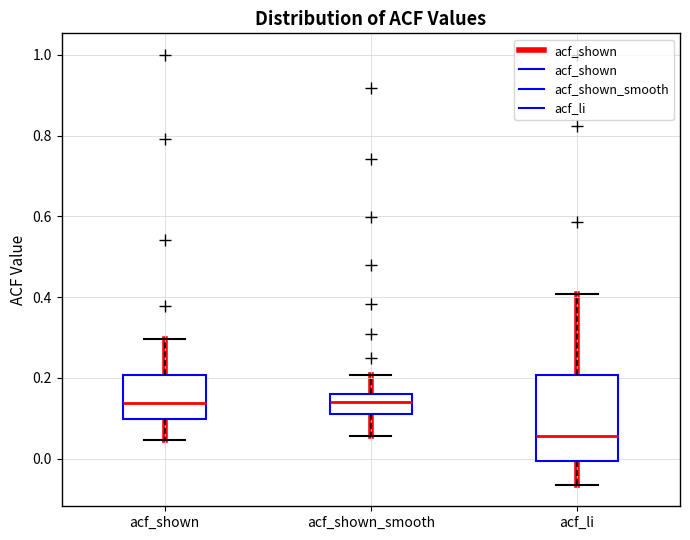

Reading left to right, transcribe this box plot: for each box, give where its median line is, the range the box spans, and where its two whiskers end, as read against the y-axis. The values are not printed on the chart, so give them approximately, as read against the axis.

acf_shown: median 0.14, box 0.10 to 0.20, whiskers 0.04 to 0.30
acf_shown_smooth: median 0.14, box 0.10 to 0.16, whiskers 0.06 to 0.20
acf_li: median 0.06, box 0.00 to 0.20, whiskers -0.06 to 0.40